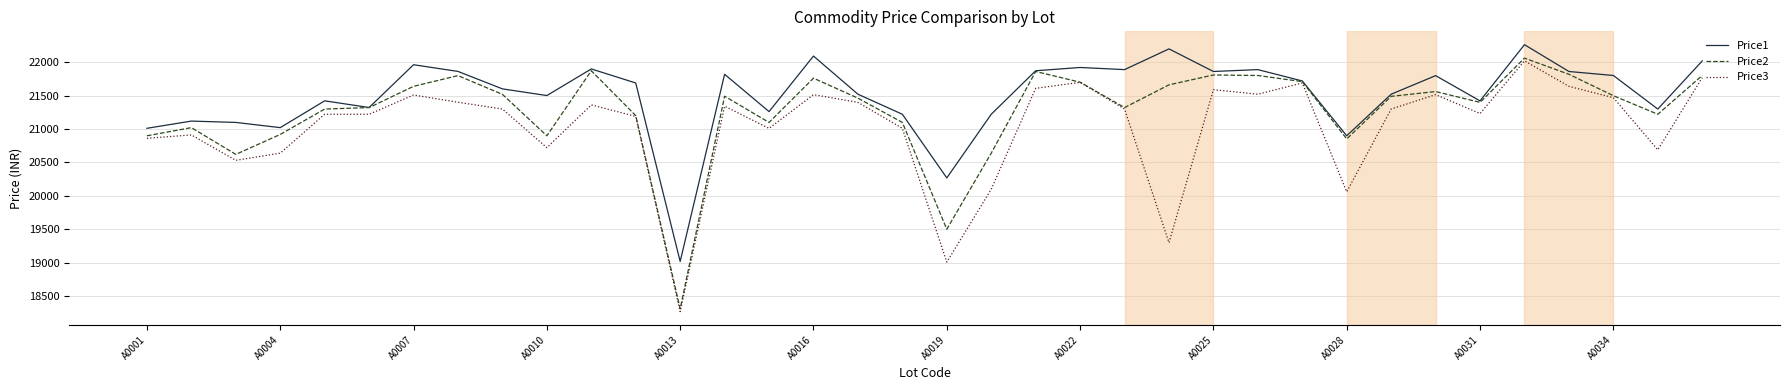

Which series has the largest total across all categories?

Price1